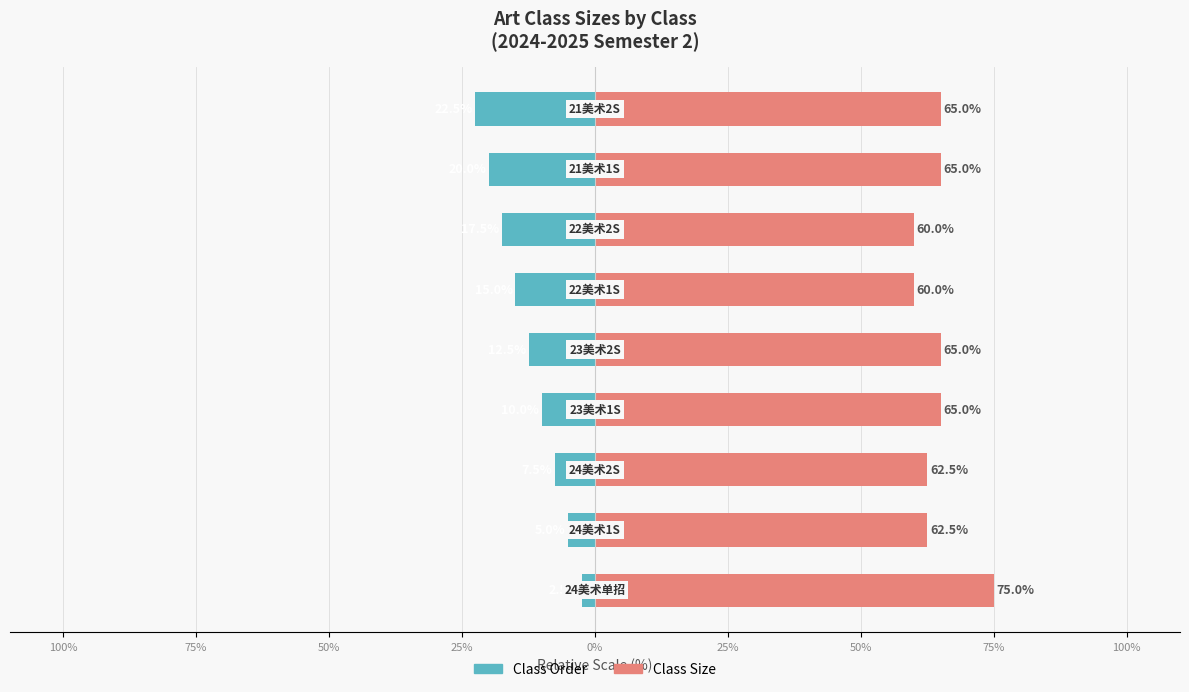

Is the value of Class Size at 25% greater than the value of Class Order at 50%?

Yes